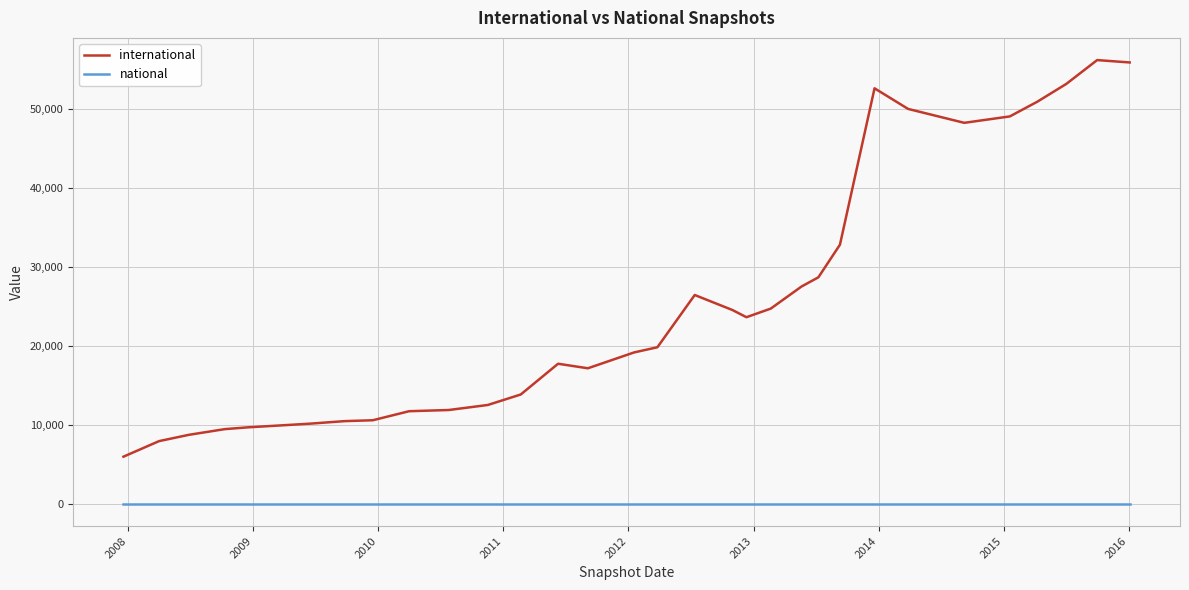

Which series has the widest spread of values?

international